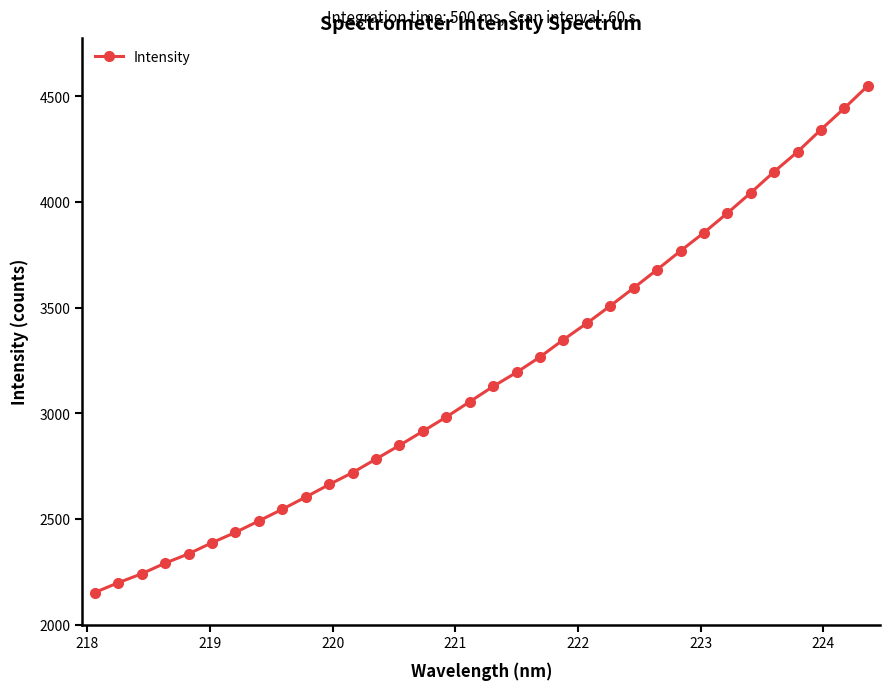

What is the difference between the second highest and second lowest values?

2245.3